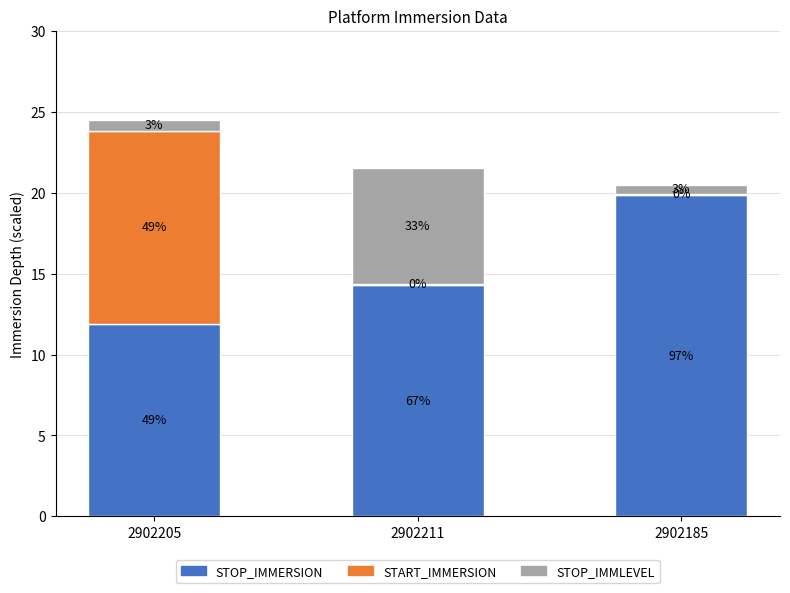

What are all the series names shown in the legend?

STOP_IMMERSION, START_IMMERSION, STOP_IMMLEVEL